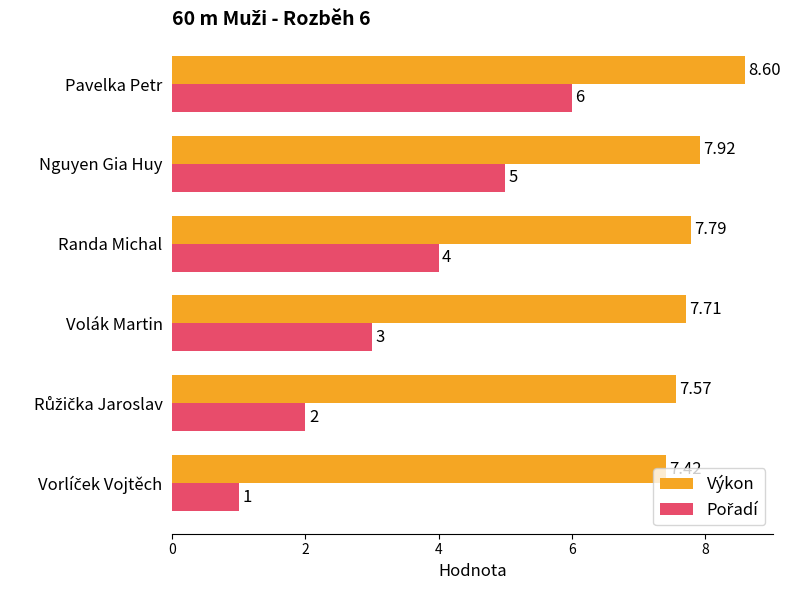

At which label is Výkon closest to 8?

Nguyen Gia Huy